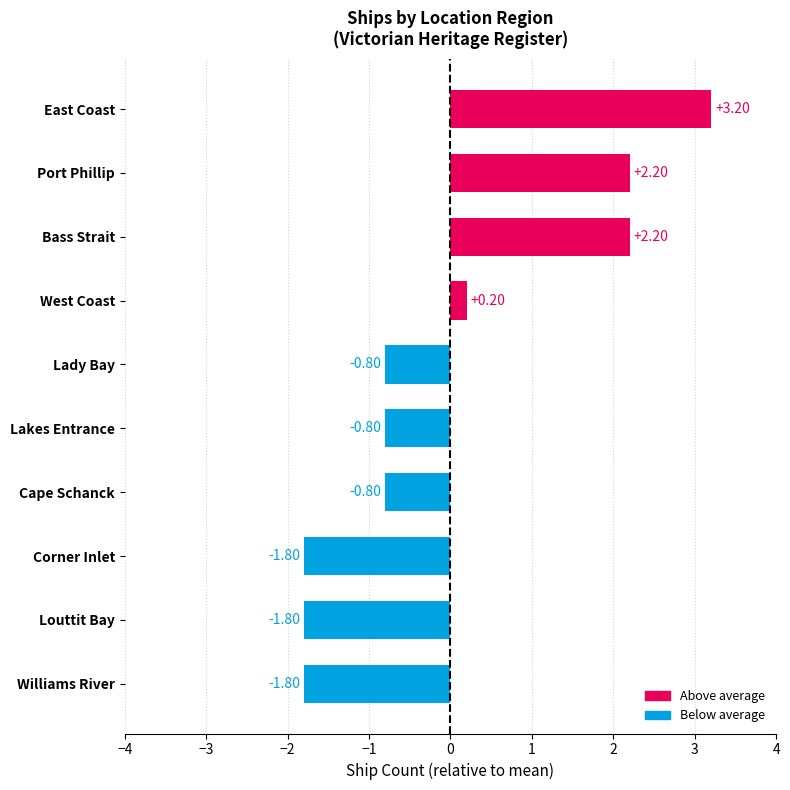

At which category does the chart reach its peak across all series?

East Coast